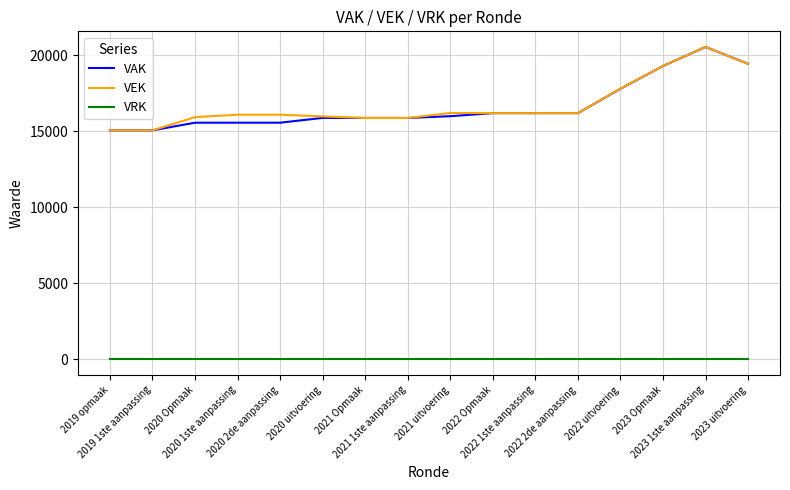

What is the lowest value of the VEK series?

15055